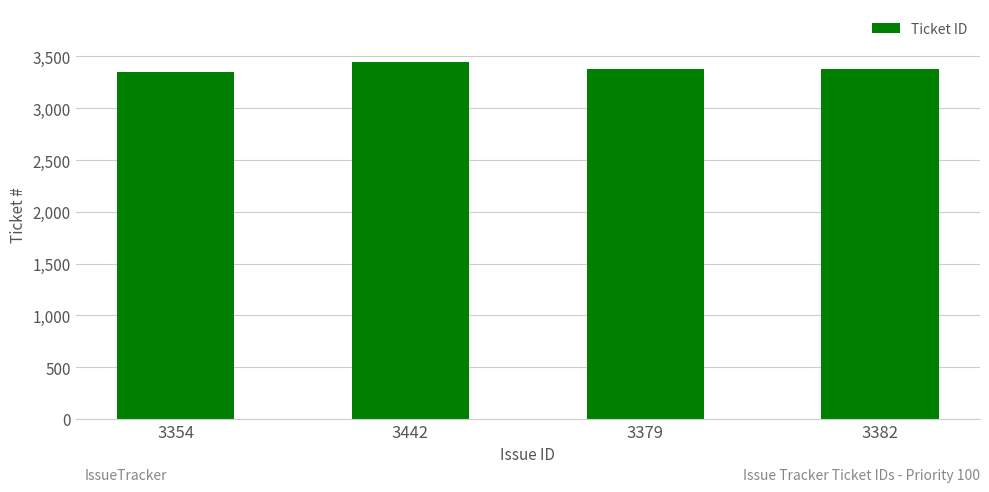

What is the label of the 1st bar from the left?

3354